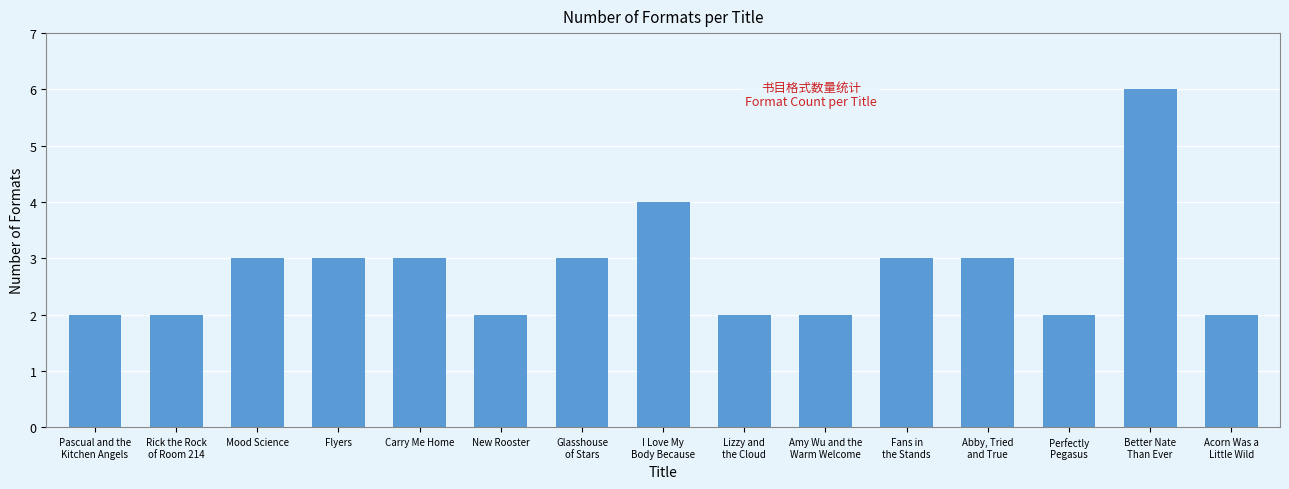

What is the greatest value displayed?

6